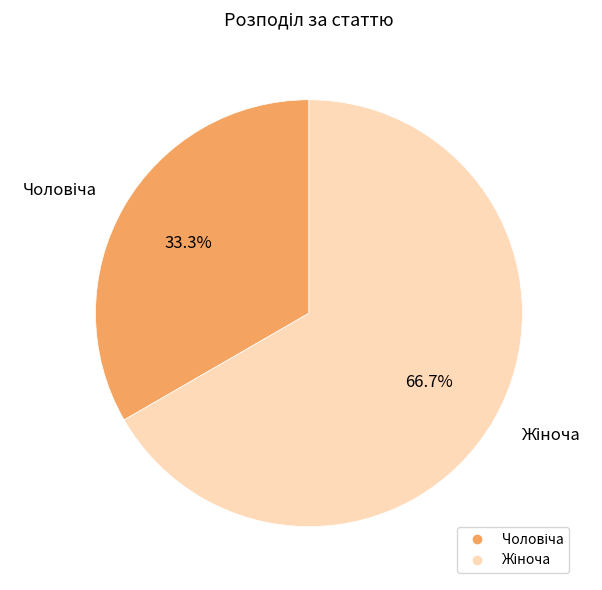

Does any single category account for the majority?

Yes